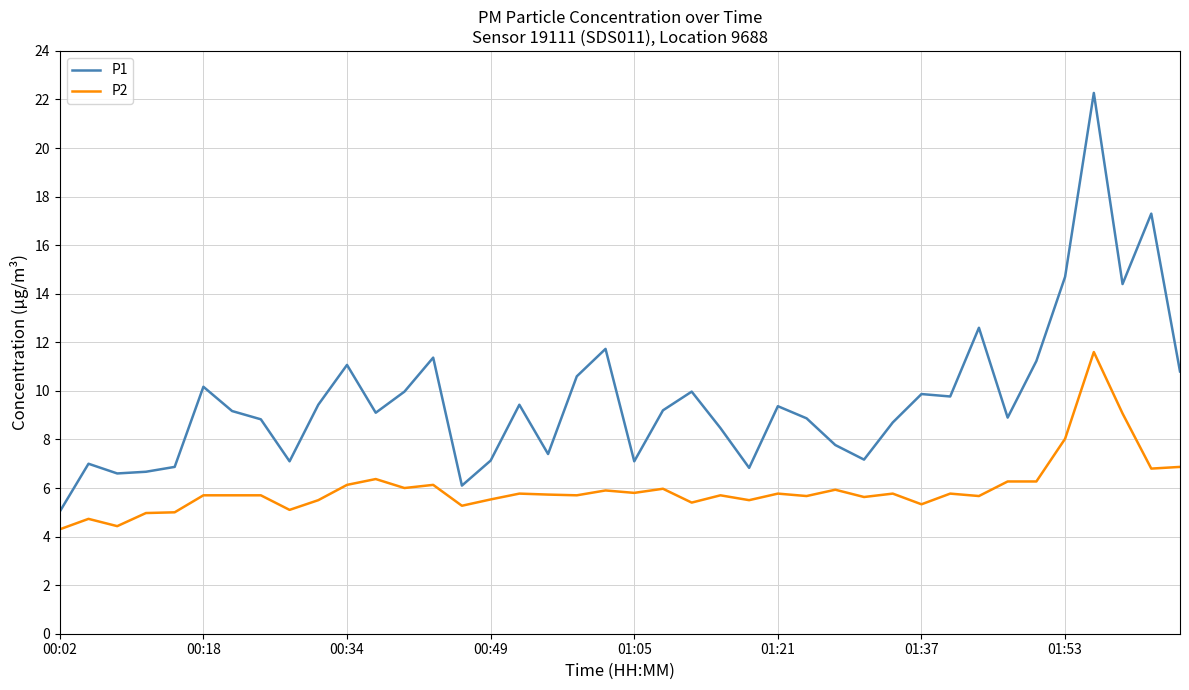

True or false: P1 and P2 intersect in this chart.

False